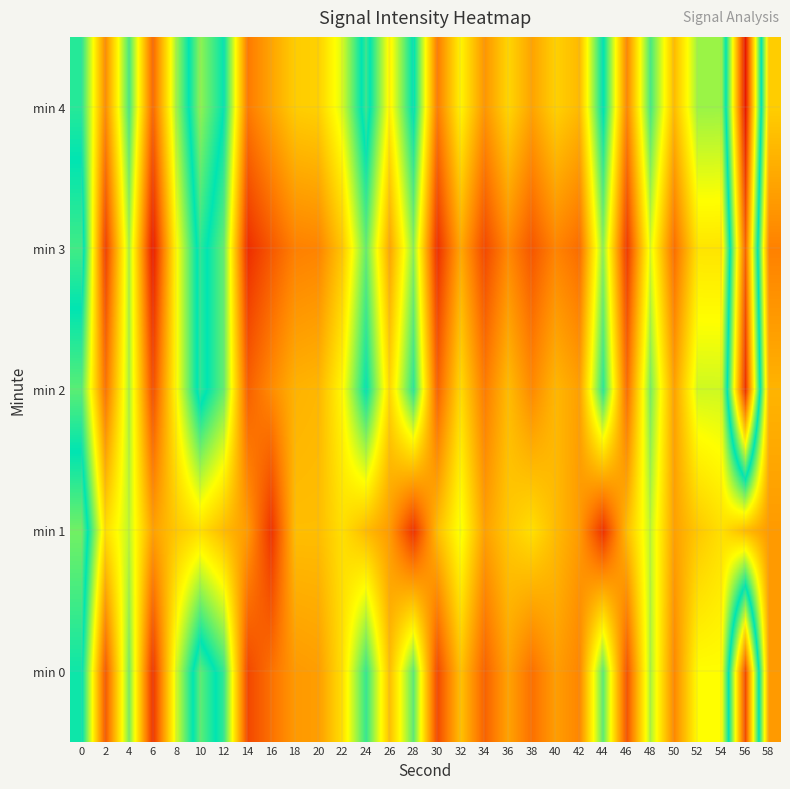

Reading left to right, transcribe all the data shown in this chart.

min 0: 0=-130.3	2=-118.5	4=-127.7	6=-117.1	8=-125.9	10=-131.8	12=-129.0	14=-117.8	16=-119.5	18=-121.0	20=-121.2	22=-123.8	24=-129.1	26=-122.5	28=-128.3	30=-117.9	32=-122.6	34=-118.9	36=-121.4	38=-119.4	40=-121.2	42=-120.3	44=-128.2	46=-118.3	48=-126.7	50=-120.4	52=-125.0	54=-125.0	56=-142.0	58=-121.1
min 1: 0=-132.2	2=-123.7	4=-126.3	6=-121.3	8=-122.9	10=-123.8	12=-122.4	14=-121.1	16=-117.0	18=-122.5	20=-122.5	22=-123.8	24=-122.4	26=-121.1	28=-117.0	30=-122.5	32=-125.3	34=-121.3	36=-122.9	38=-123.8	40=-122.4	42=-121.1	44=-117.0	46=-122.5	48=-126.3	50=-121.3	52=-122.9	54=-123.8	56=-122.4	58=-121.1
min 2: 0=-128.3	2=-119.5	4=-126.7	6=-118.1	8=-124.9	10=-130.8	12=-128.0	14=-118.8	16=-120.5	18=-122.0	20=-122.2	22=-124.8	24=-130.1	26=-123.5	28=-129.3	30=-118.9	32=-123.6	34=-119.9	36=-122.4	38=-120.4	40=-122.2	42=-121.3	44=-129.2	46=-119.3	48=-127.7	50=-121.4	52=-126.0	54=-126.0	56=-143.0	58=-122.1
min 3: 0=-131.3	2=-117.5	4=-126.7	6=-116.1	8=-124.9	10=-130.8	12=-128.0	14=-116.8	16=-118.5	18=-120.0	20=-120.2	22=-122.8	24=-128.1	26=-121.5	28=-127.3	30=-116.9	32=-121.6	34=-117.9	36=-120.4	38=-118.4	40=-120.2	42=-119.3	44=-127.2	46=-117.3	48=-125.7	50=-119.4	52=-124.0	54=-124.0	56=-141.0	58=-120.1
min 4: 0=-129.3	2=-120.5	4=-128.7	6=-119.1	8=-126.9	10=-132.8	12=-130.0	14=-119.8	16=-121.5	18=-123.0	20=-123.2	22=-125.8	24=-131.1	26=-124.5	28=-130.3	30=-119.9	32=-124.6	34=-120.9	36=-123.4	38=-121.4	40=-123.2	42=-122.3	44=-130.2	46=-120.3	48=-128.7	50=-122.4	52=-127.0	54=-127.0	56=-144.0	58=-123.1